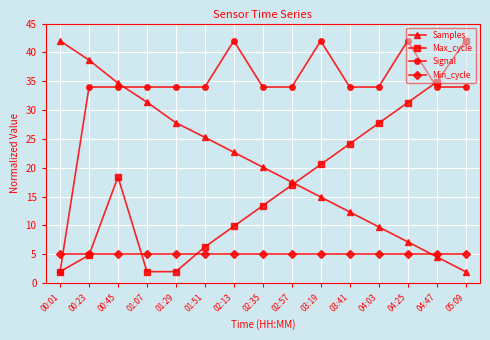

What is the difference between the highest and lowest values at 02:57?

29.0